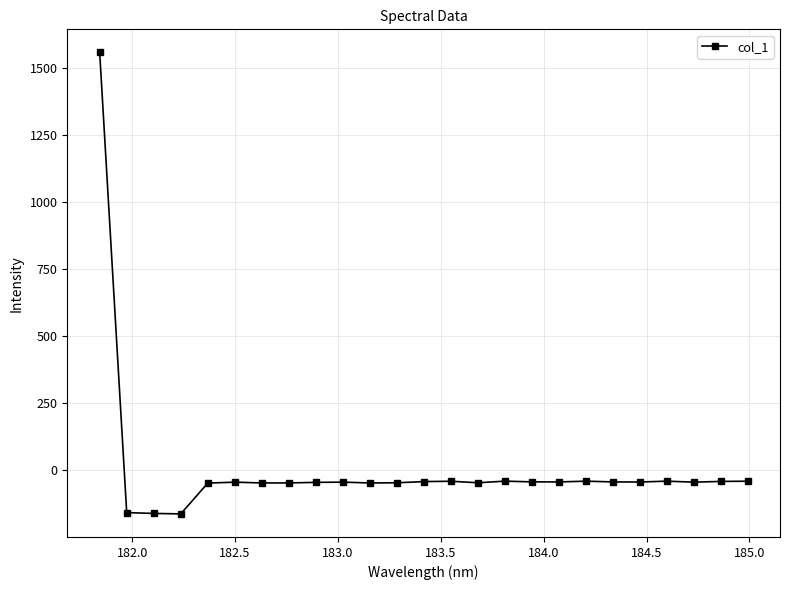

True or false: the data has more than 0 interior local peaks.

True